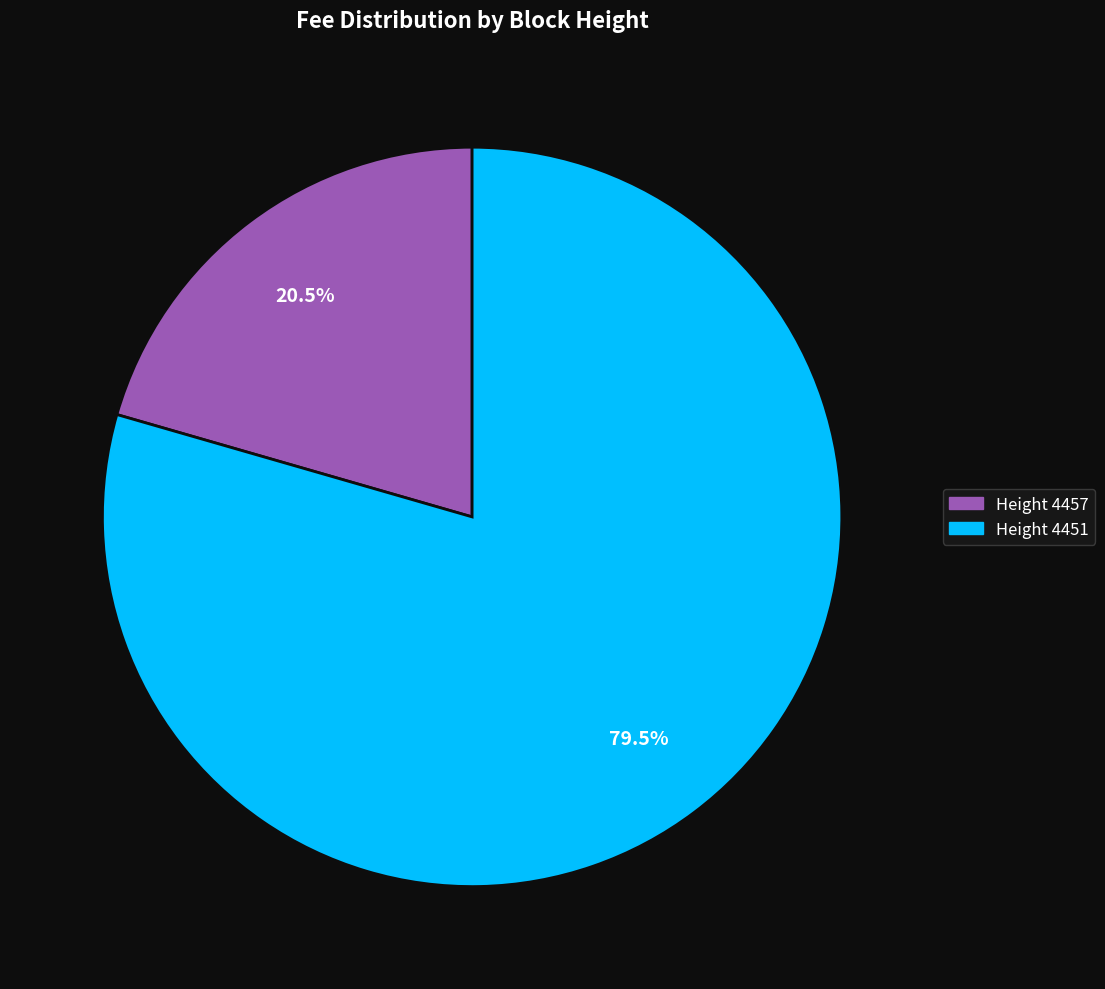

To the nearest percent, what is the average slice percentage?

50%